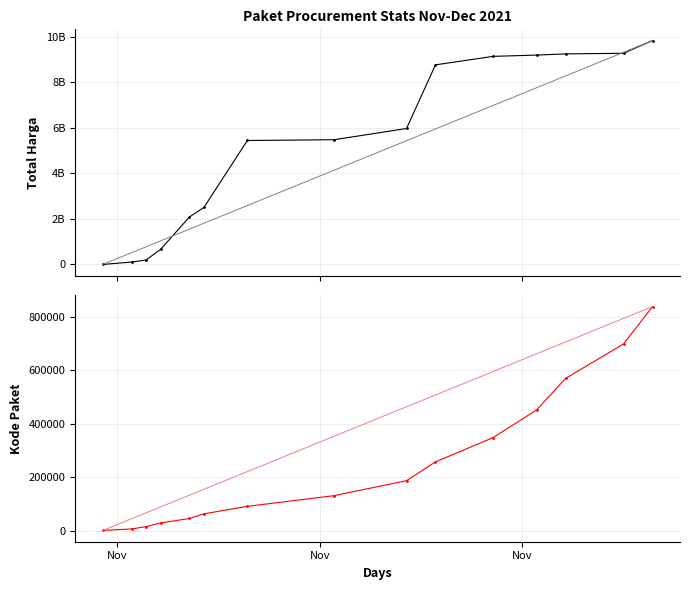

How many categories are shown in the chart?

15